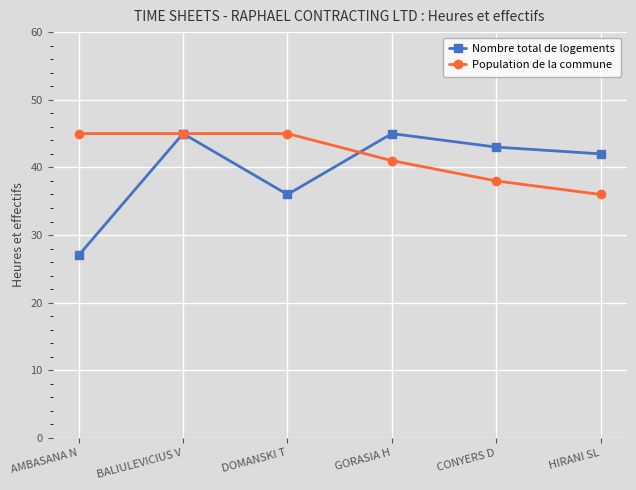

Reading left to right, transcribe all the data shown in this chart.

Nombre total de logements: AMBASANA N=27	BALIULEVICIUS V=45	DOMANSKI T=36	GORASIA H=45	CONYERS D=43	HIRANI SL=42
Population de la commune: AMBASANA N=45	BALIULEVICIUS V=45	DOMANSKI T=45	GORASIA H=41	CONYERS D=38	HIRANI SL=36